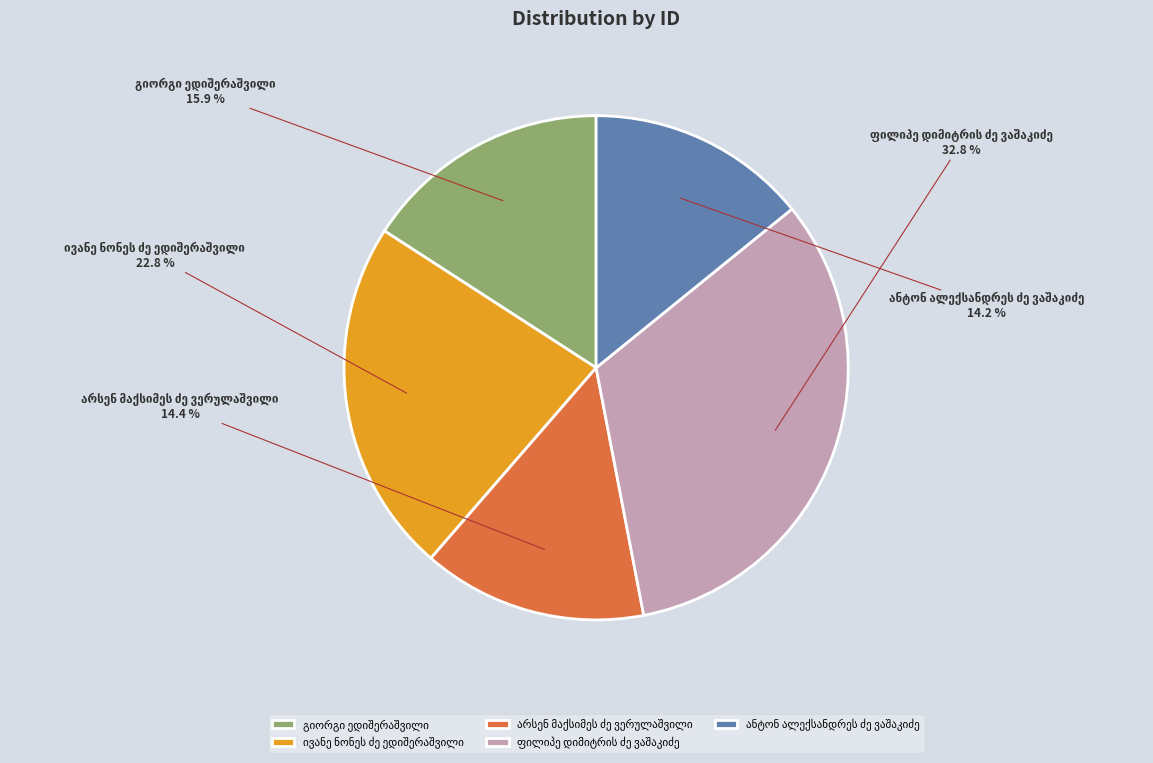

Is there a majority slice in this chart?

No